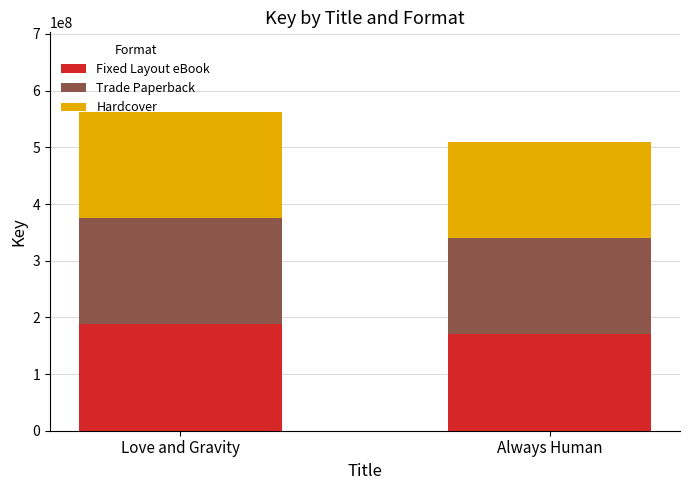

What is the highest value of the Fixed Layout eBook series?

187443683